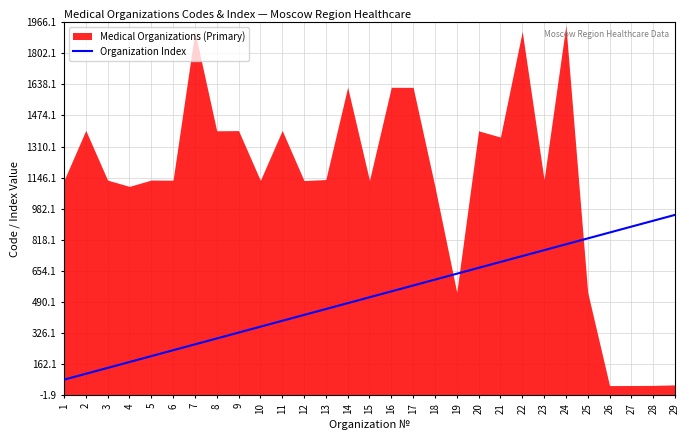

What is the lowest value of the Organization Index series?

81.0